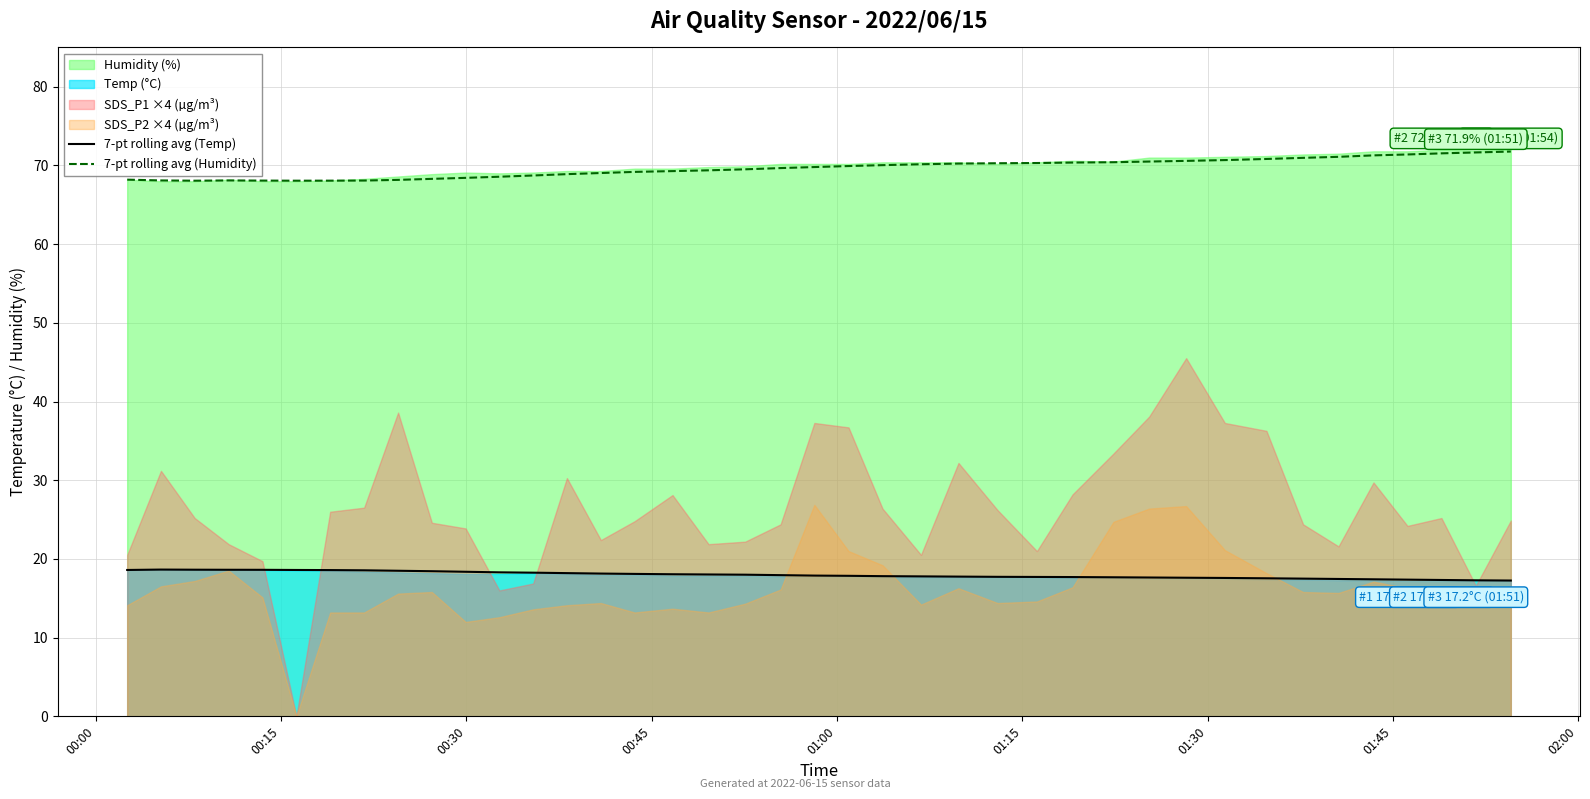

True or false: 7-pt rolling avg (Humidity) and 7-pt rolling avg (Temp) intersect in this chart.

False